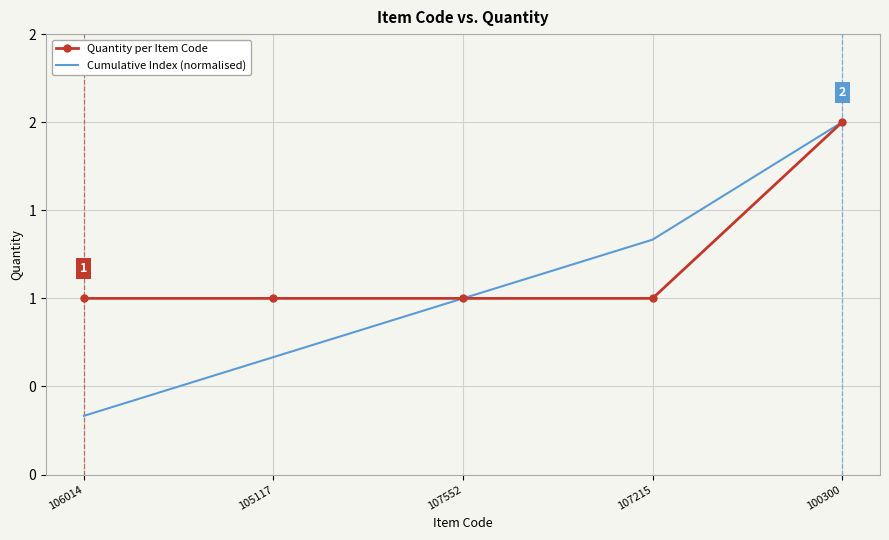

What are all the series names shown in the legend?

Quantity per Item Code, Cumulative Index (normalised)